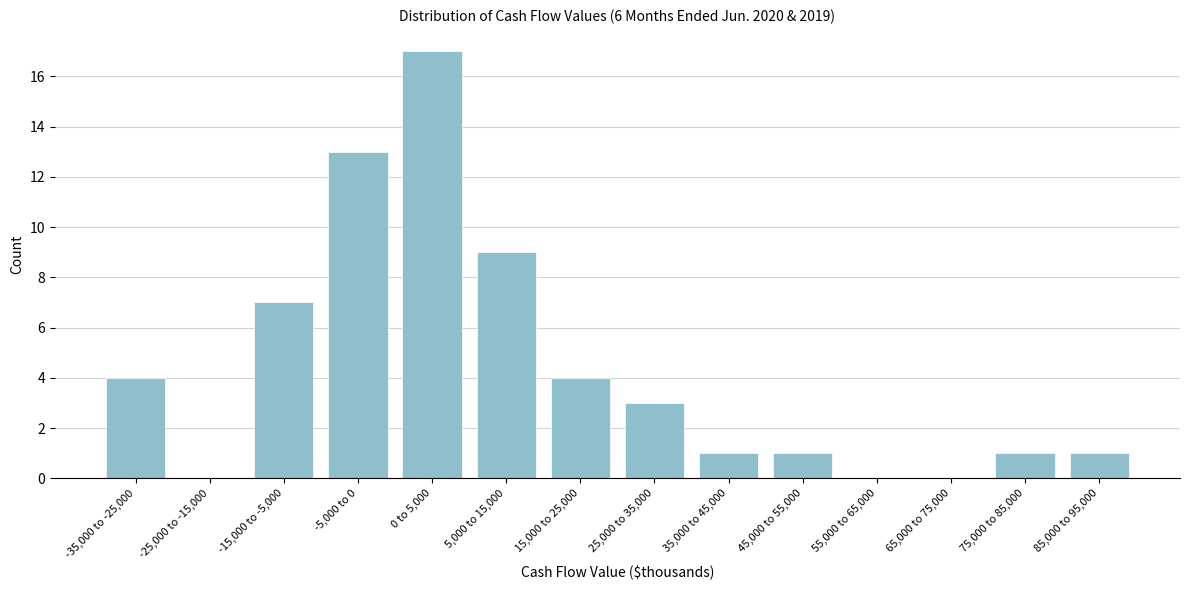

Reading left to right, transcribe all the data shown in this chart.

-35,000 to -25,000=4	-25,000 to -15,000=0	-15,000 to -5,000=7	-5,000 to 0=13	0 to 5,000=17	5,000 to 15,000=9	15,000 to 25,000=4	25,000 to 35,000=3	35,000 to 45,000=1	45,000 to 55,000=1	55,000 to 65,000=0	65,000 to 75,000=0	75,000 to 85,000=1	85,000 to 95,000=1